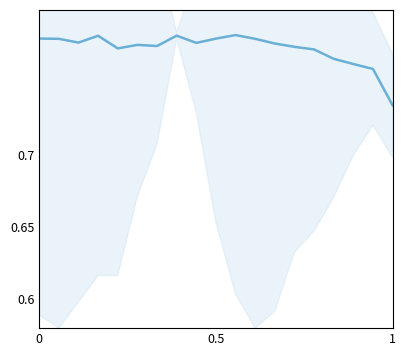

Count the values in the range 0 to 1.

19